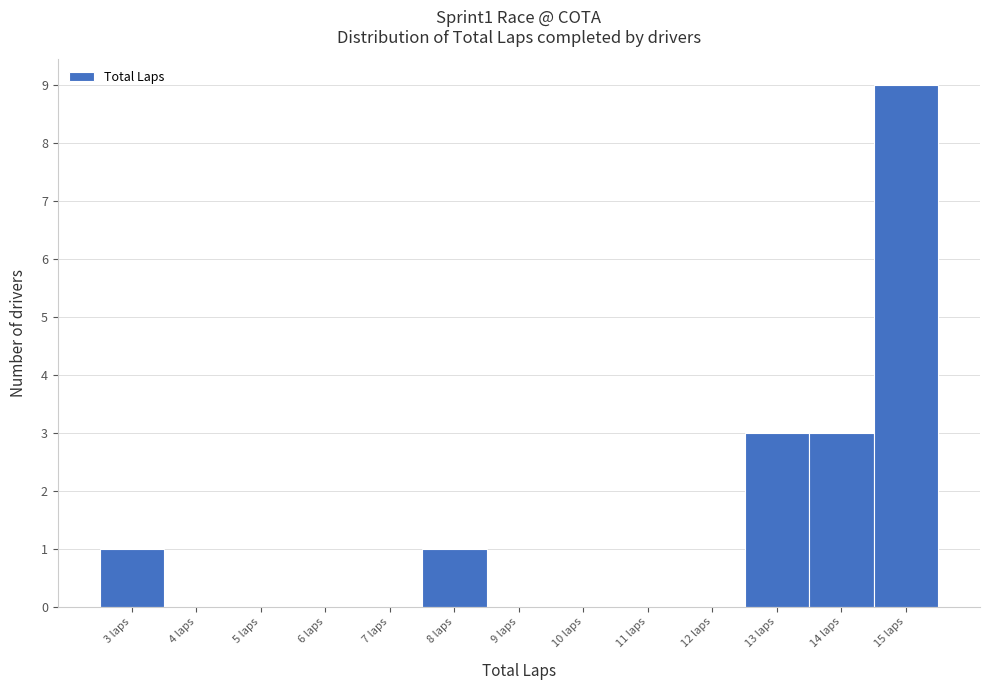

Reading left to right, what are all the values shown in this chart?

3 laps=1	4 laps=0	5 laps=0	6 laps=0	7 laps=0	8 laps=1	9 laps=0	10 laps=0	11 laps=0	12 laps=0	13 laps=3	14 laps=3	15 laps=9